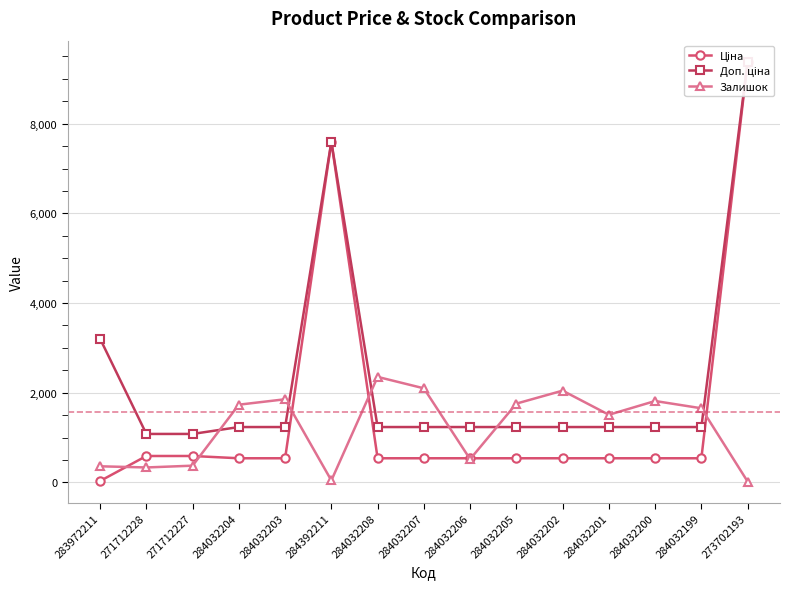

Which category has the highest value across all series?

273702193